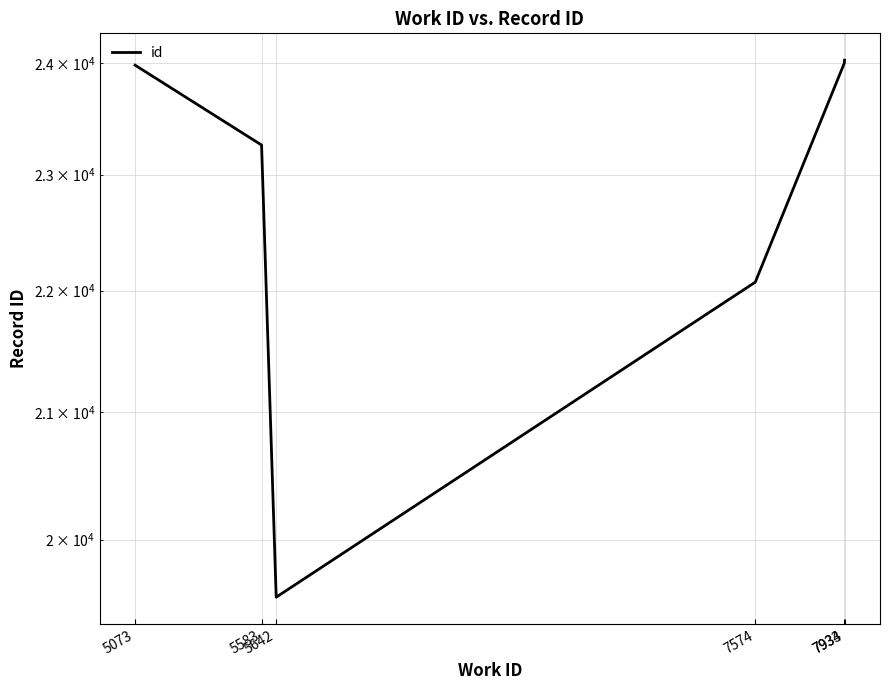

List the labels in order of value, largest first.

7934, 7933, 5073, 5583, 7574, 5642